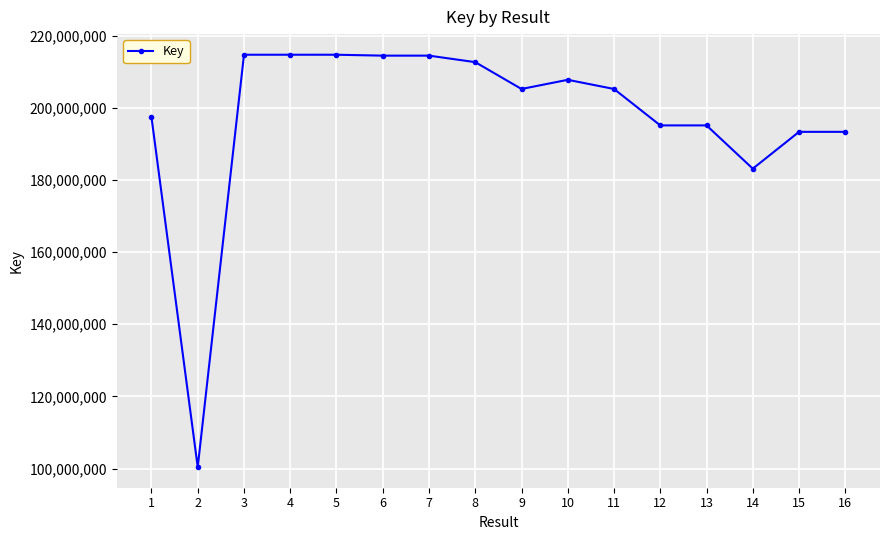

At which label is the value closest to 157548073?

14